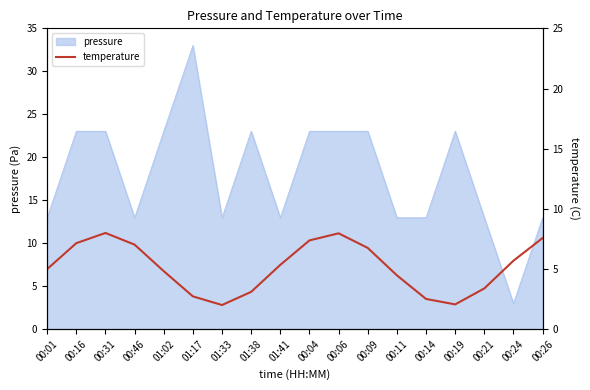

What is the lowest value of the pressure series?

3.0